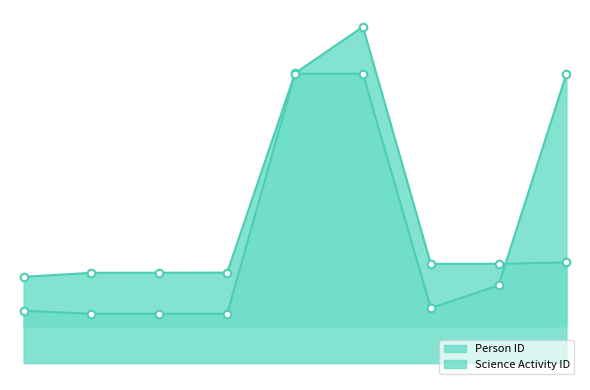

Which series reaches the maximum Y coordinate?

Person ID